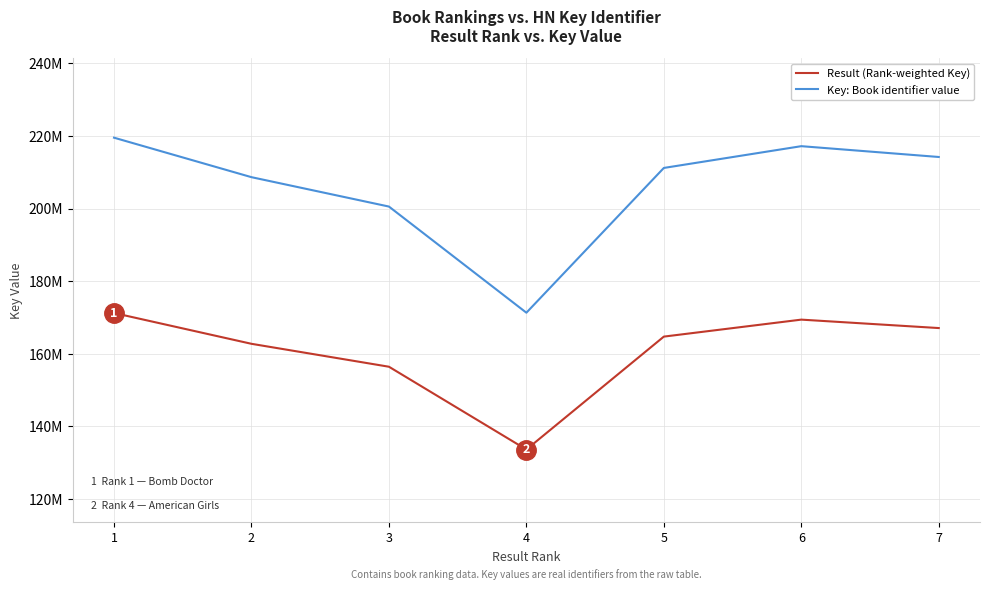

What are all the series names shown in the legend?

Result (Rank-weighted Key), Key: Book identifier value